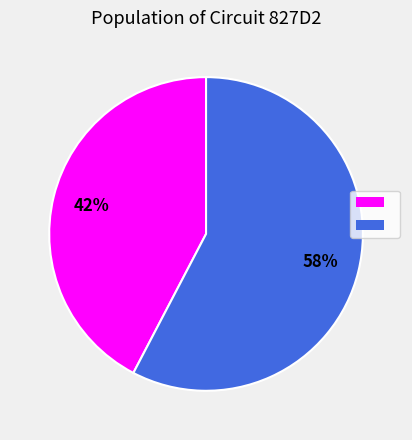

Does any single category account for the majority?

Yes